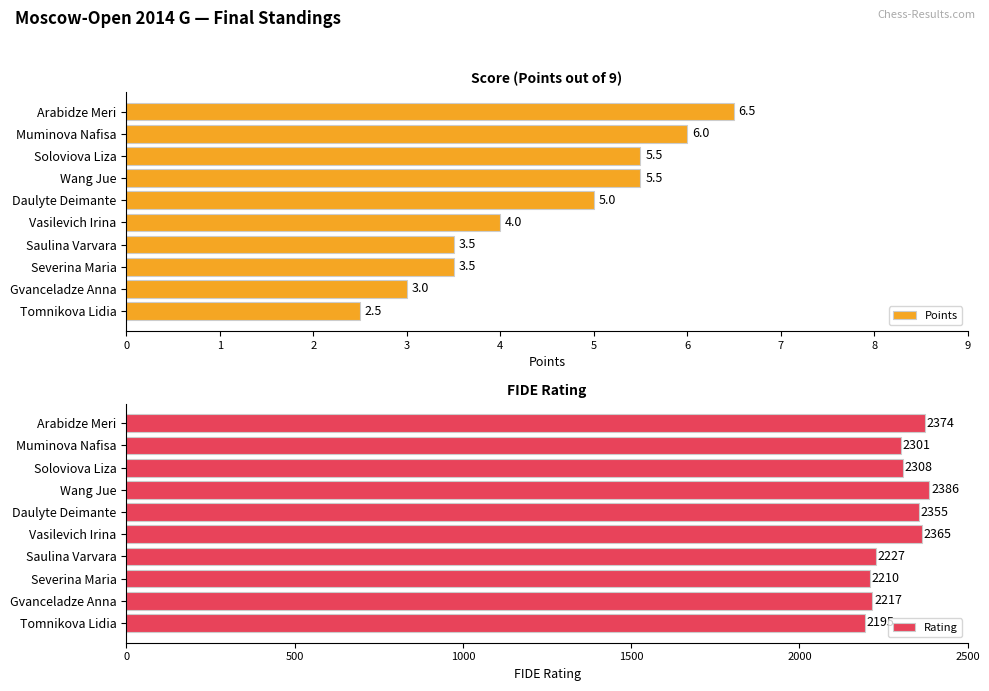

How many groups of bars are there?

10